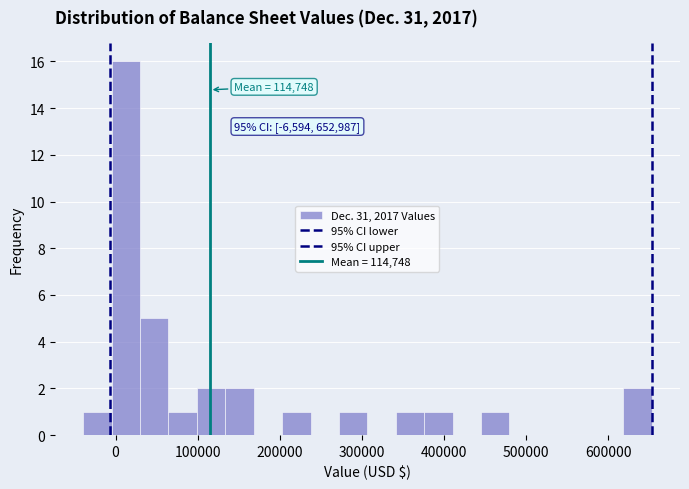

Read against the x-axis, roughly where is the centre of the tallest bar?

10000